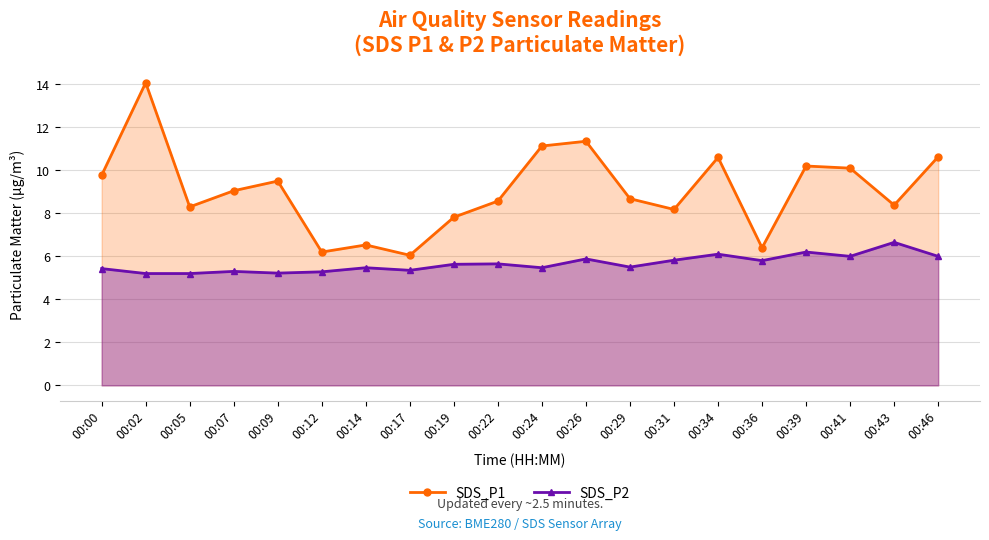

What is the difference between the highest and lowest values at 00:05?

3.1